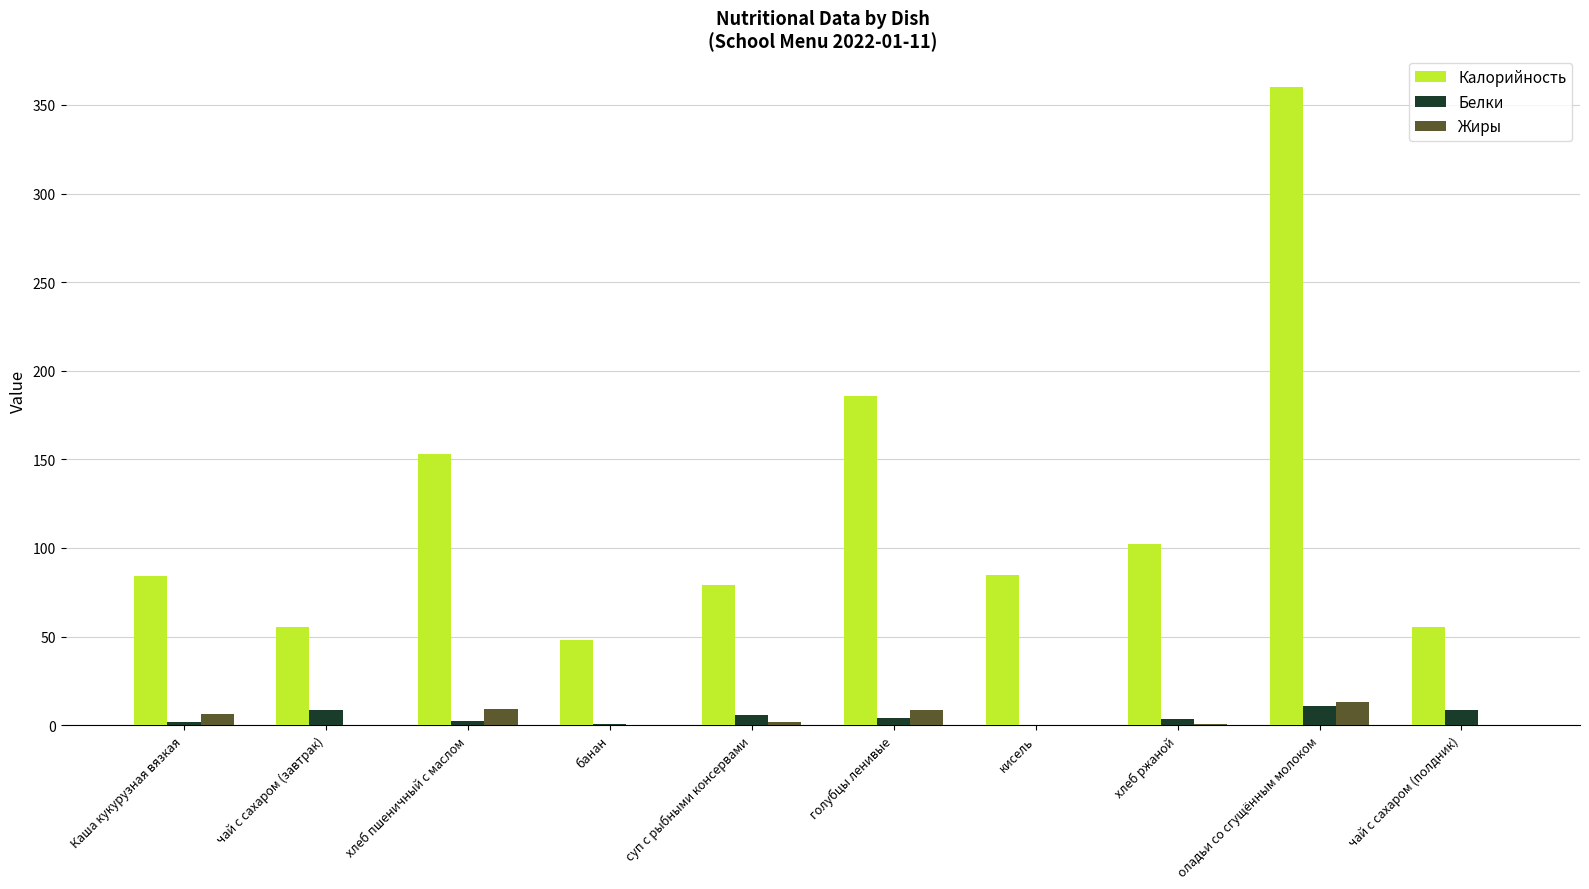

What is the sum of the Белки values at оладьи со сгущённым молоком and Каша кукурузная вязкая?

12.8